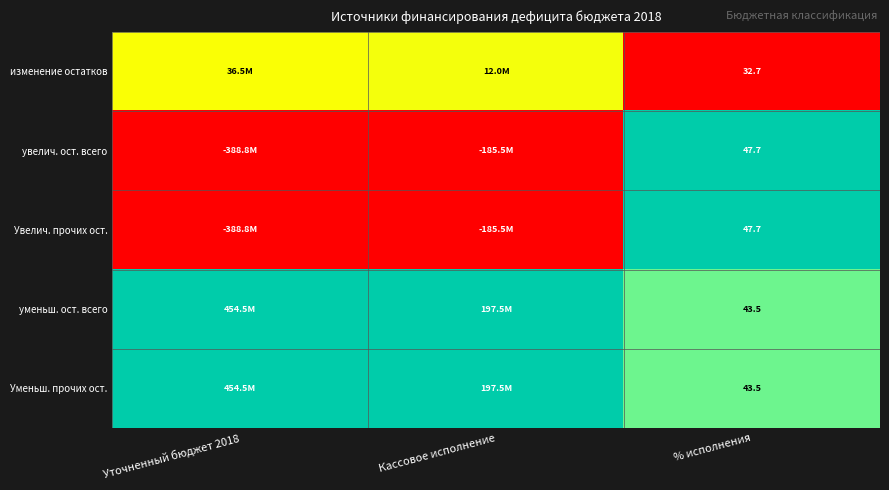

Is the value of уменьш. ост. всего at % исполнения greater than the value of Увелич. прочих ост. at % исполнения?

No